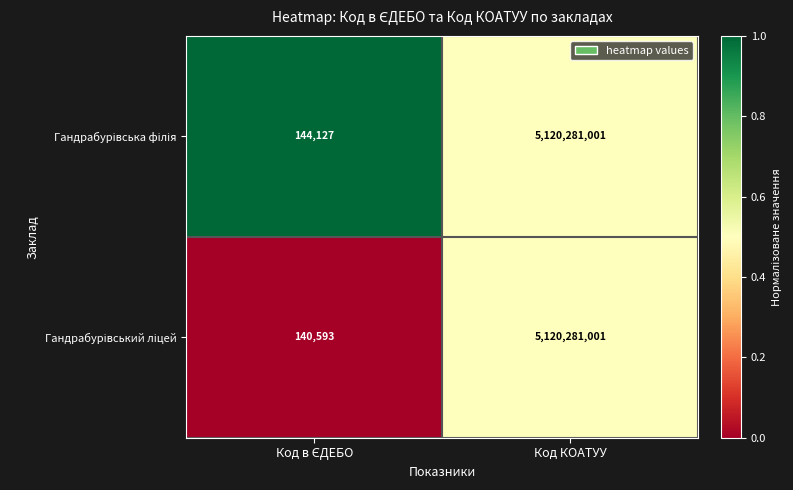

Which category has the highest value across all series?

Код КОАТУУ